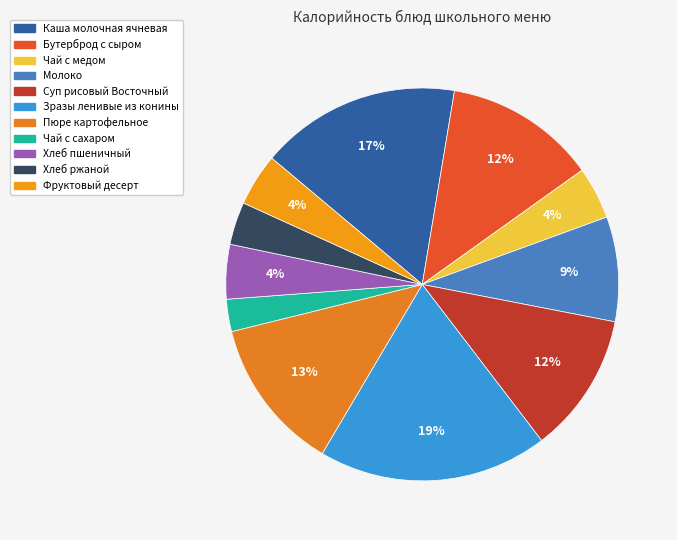

Which category has the smallest portion of the pie?

Чай с сахаром